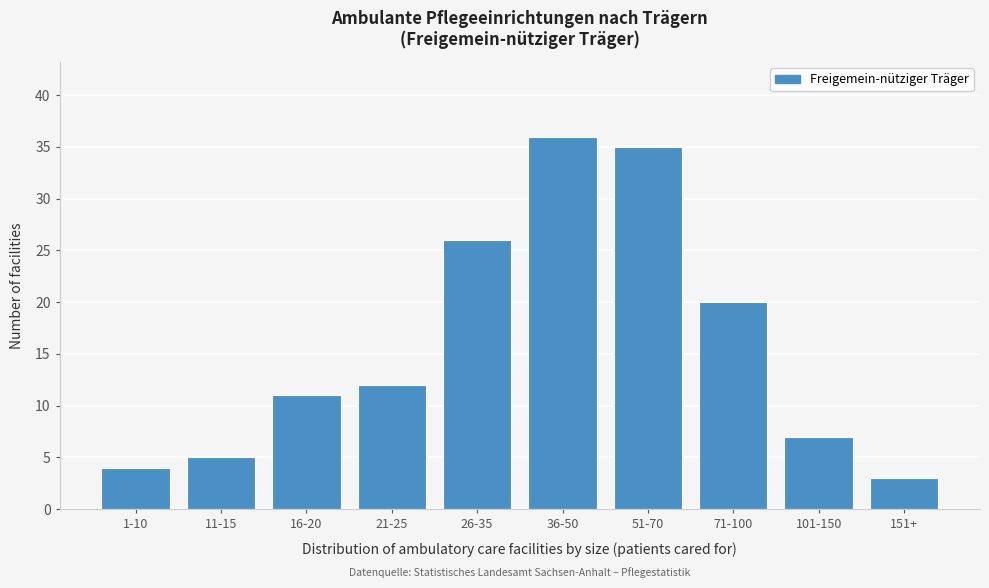

Reading left to right, list all the values displayed in this chart.

4	5	11	12	26	36	35	20	7	3